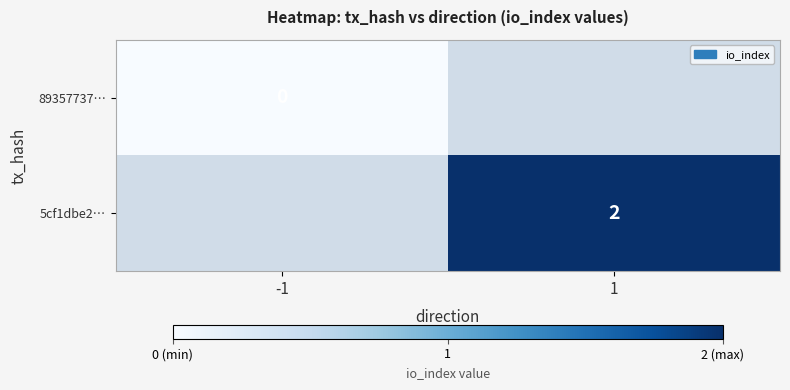

True or false: 5cf1dbe2… has a value of 3 at 1.

False